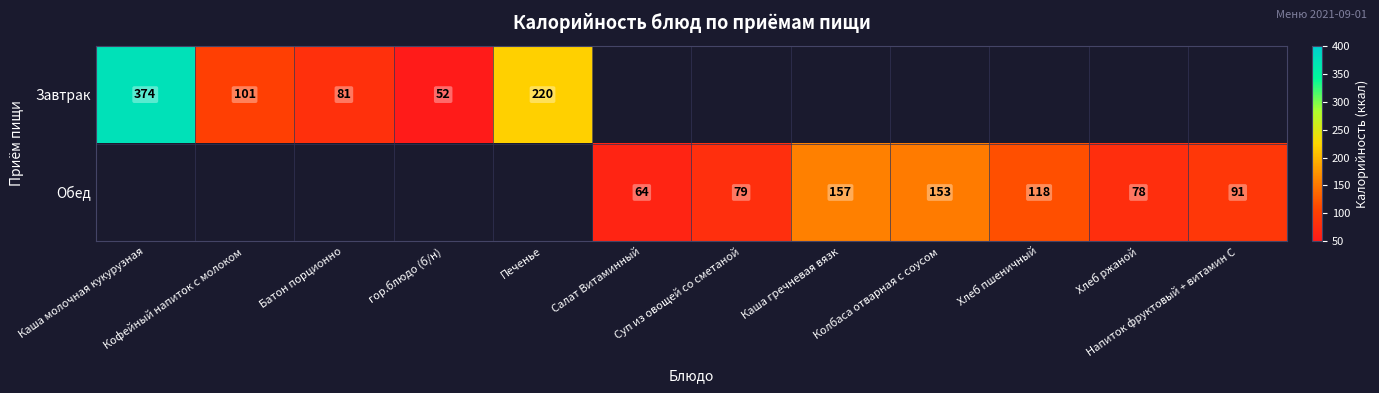

Which series has the largest range (max minus min)?

Завтрак